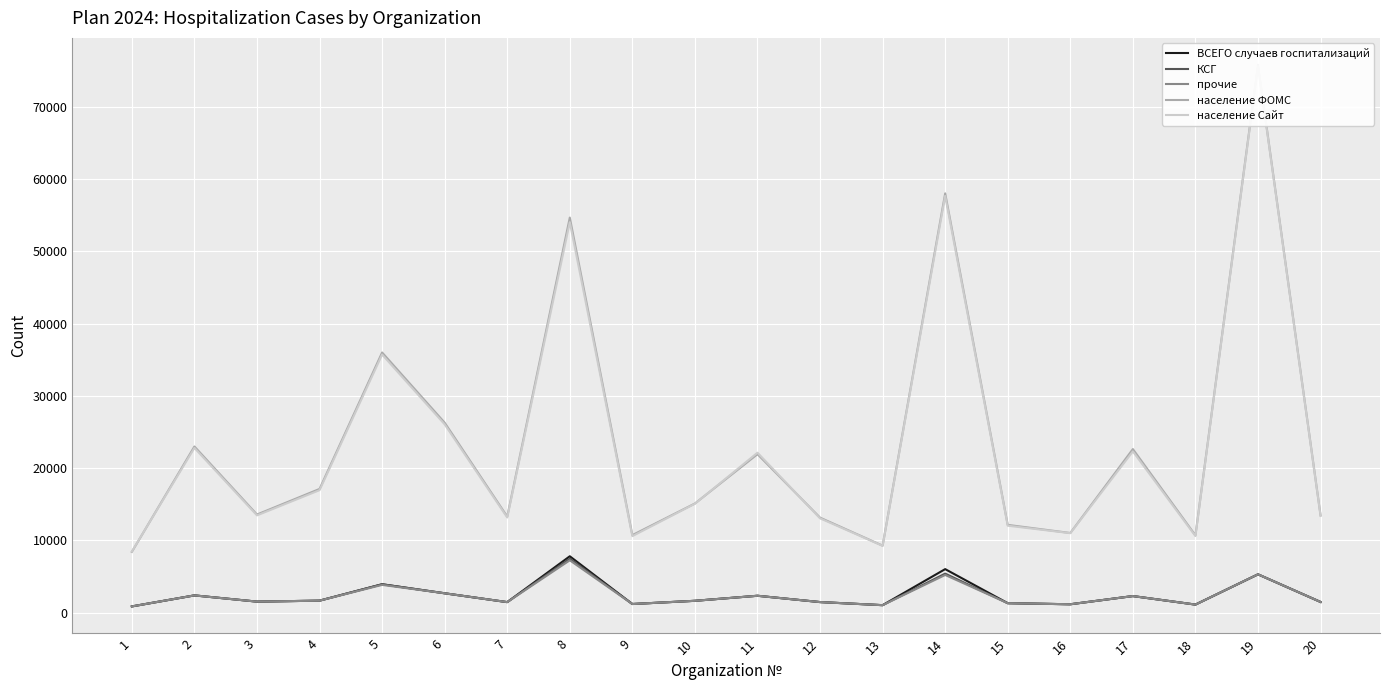

In прочие, how many points are lower than both neighbors (excluding endpoints)?

6